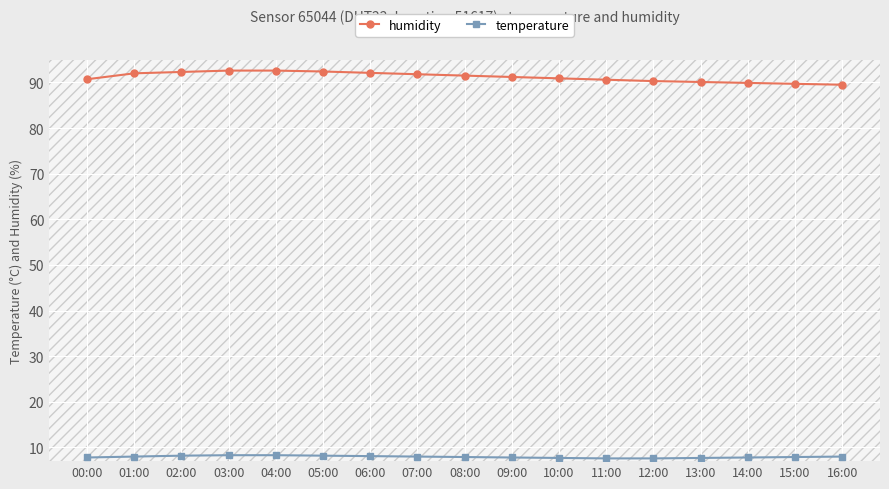

At 06:00, list the series in order from largest to smallest.

humidity, temperature